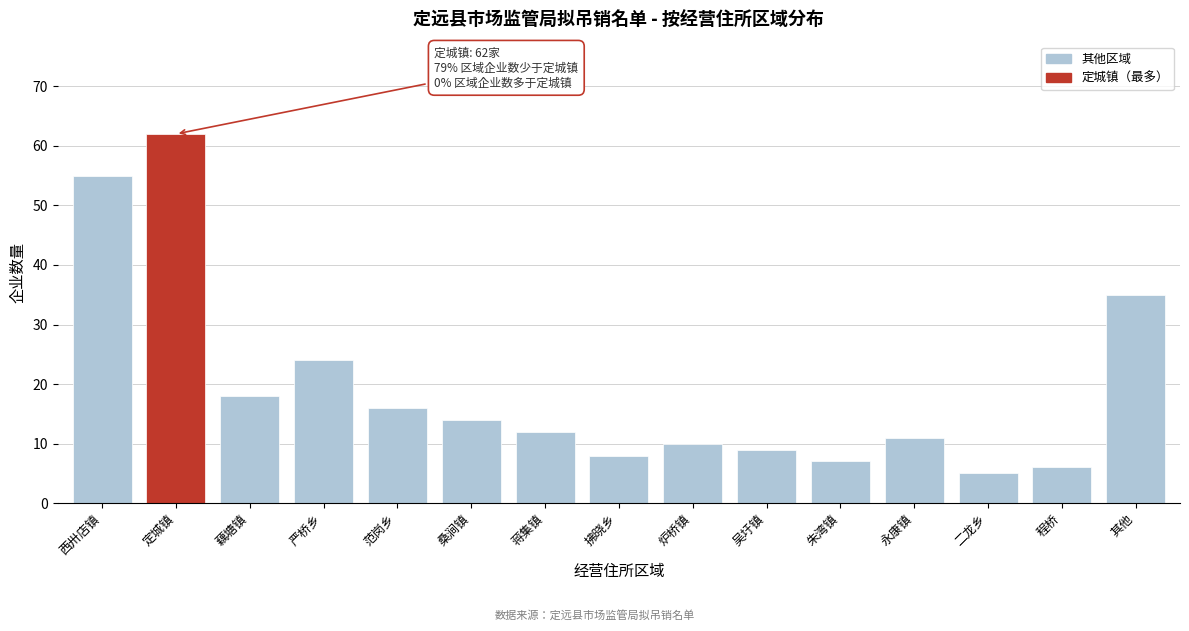

Reading left to right, list all the values displayed in this chart.

55	62	18	24	16	14	12	8	10	9	7	11	5	6	35